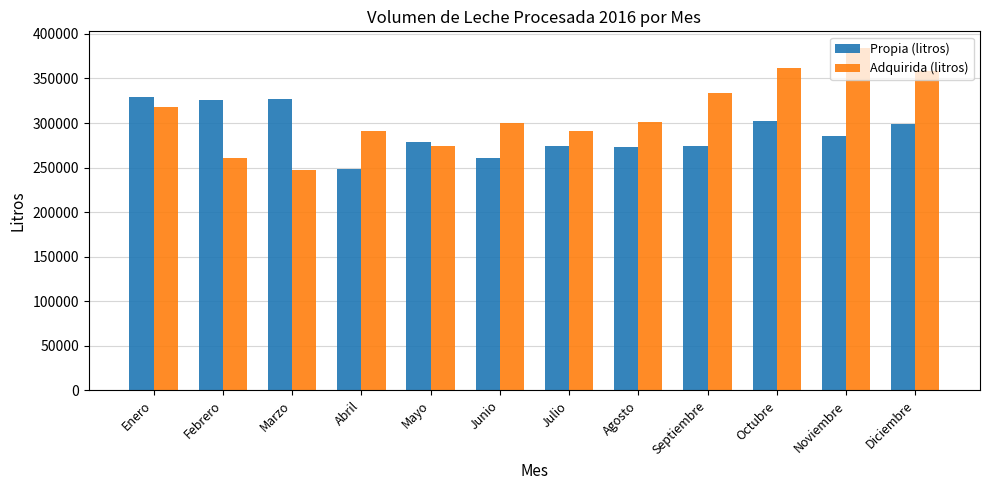

What is the minimum value for Adquirida (litros)?

247500